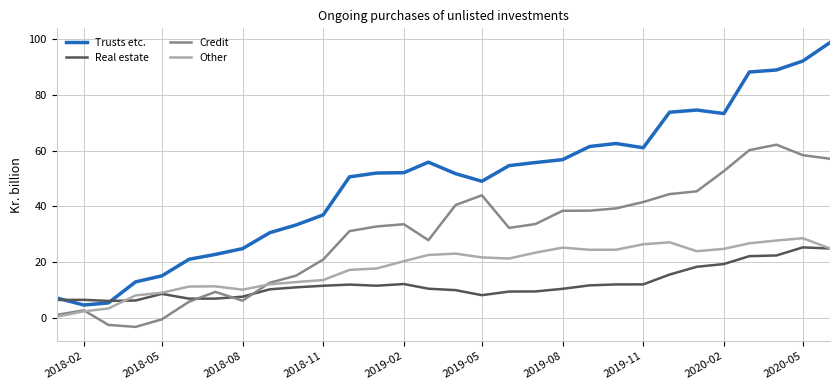

True or false: Credit has more than 2 points higher than both neighbors.

True